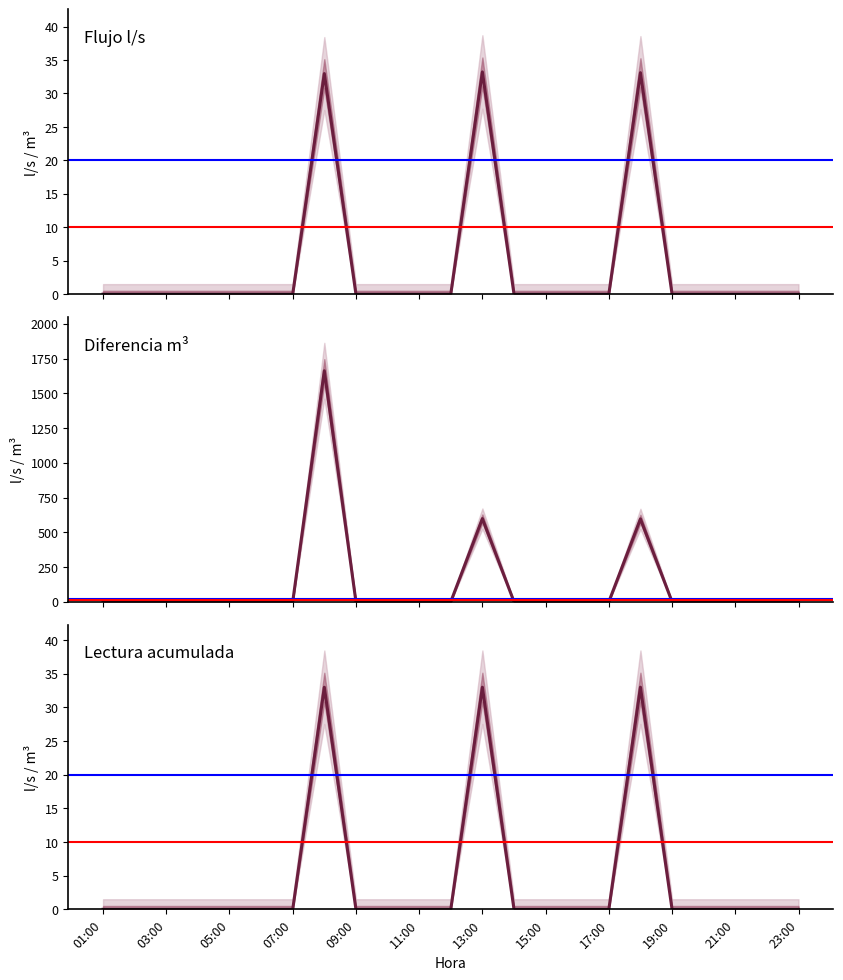

True or false: Lectura (m³) and Diferencia m³ intersect in this chart.

False